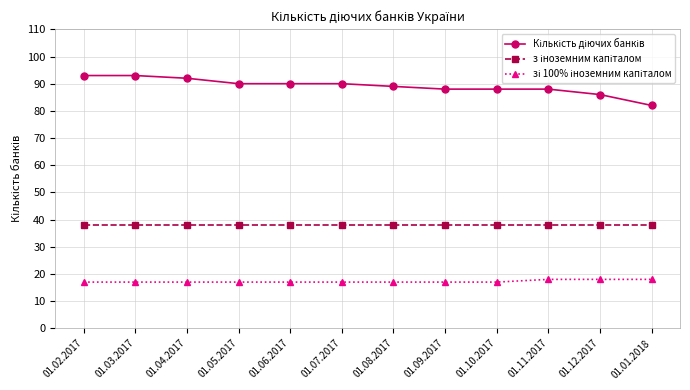

What is the label of the 2nd point from the right?

01.12.2017